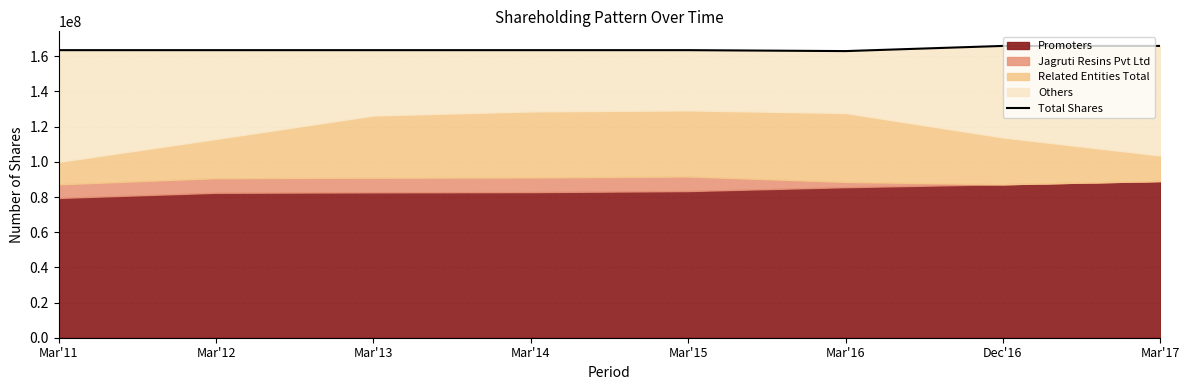

At which label is the value closest to 164437440?

Mar'11